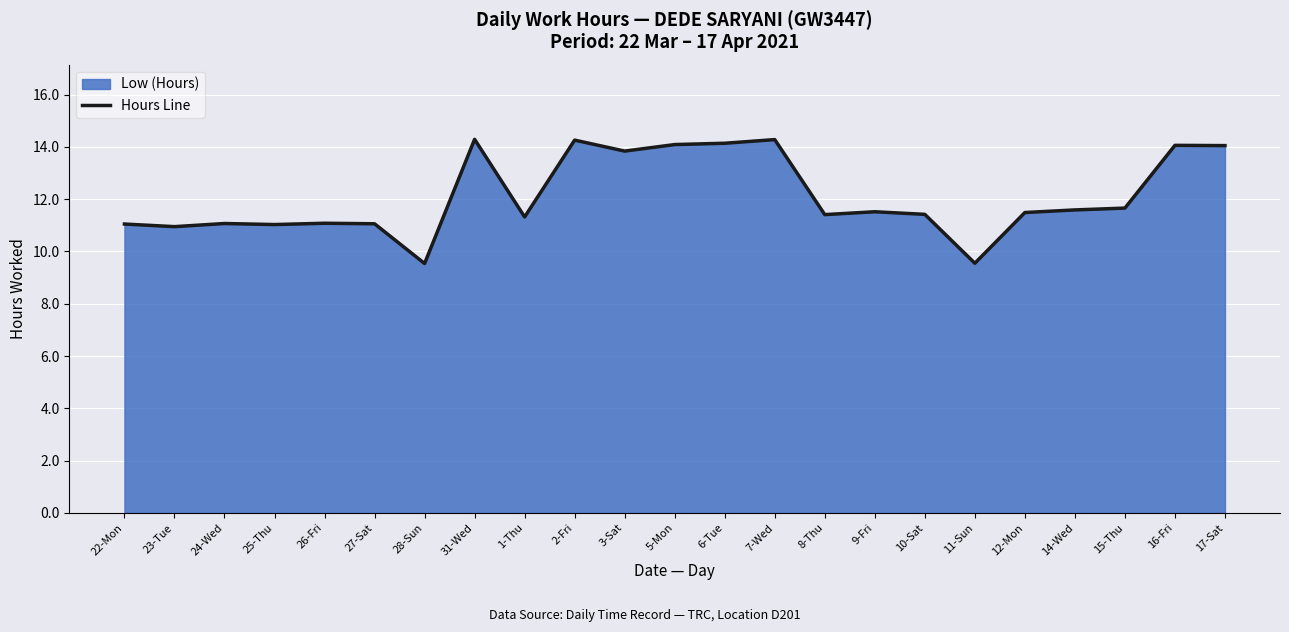

What is the difference between the maximum and minimum values?

4.8